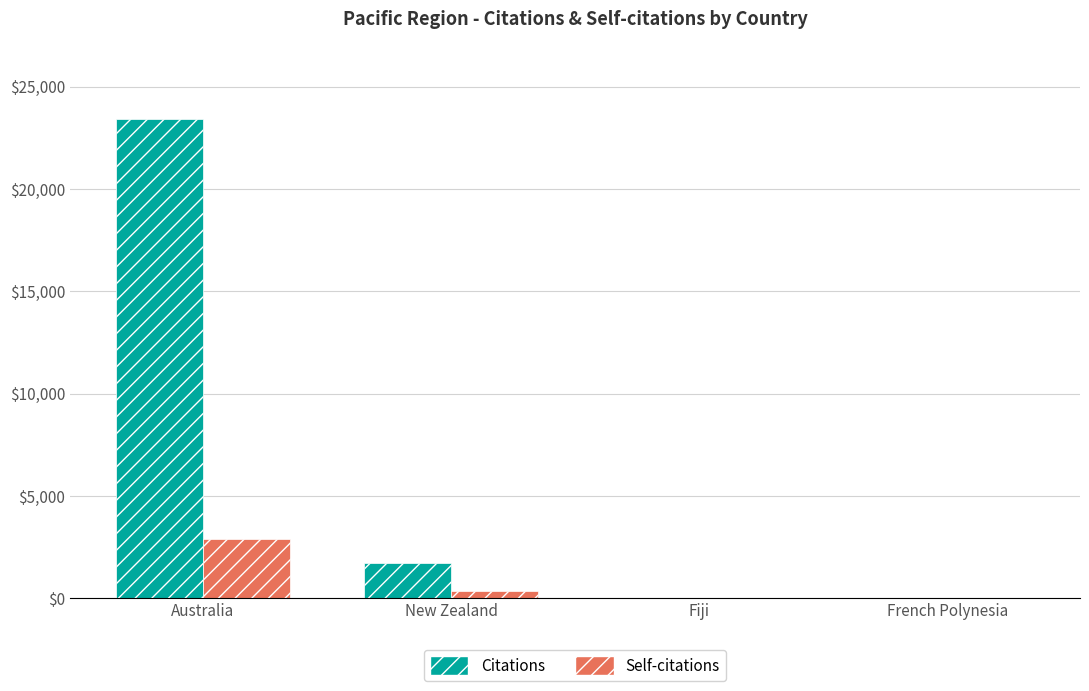

At which label is Citations closest to 11716?

New Zealand